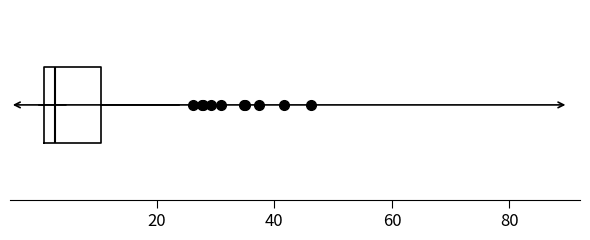

Where does the right whisker of the box end on the x-axis? The values are not printed on the chart, so give them approximately, as read against the axis.

24